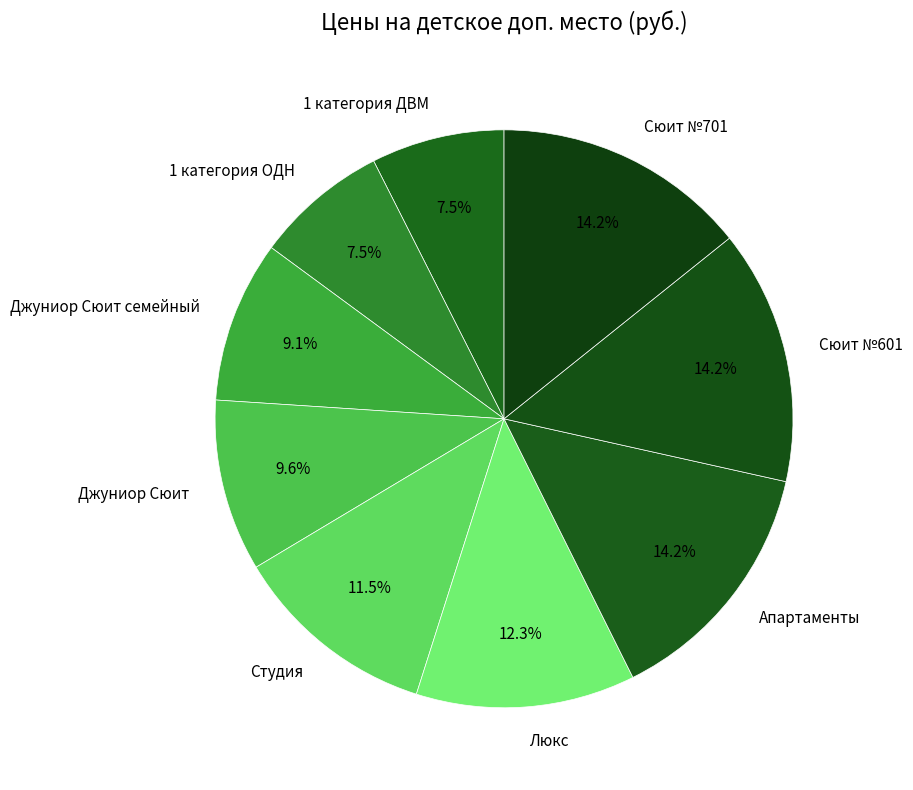

Is Люкс the majority of the pie?

No